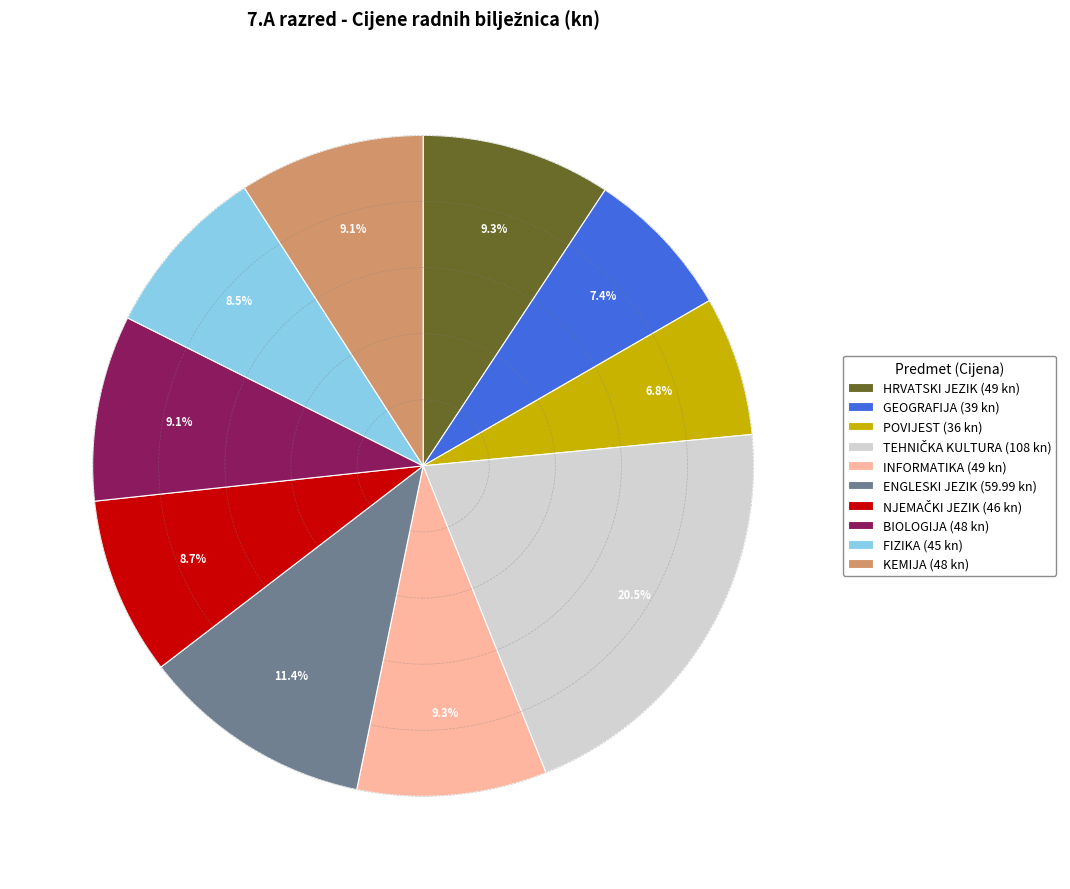

What percentage is NOT represented by POVIJEST (36 kn)?

93.2%